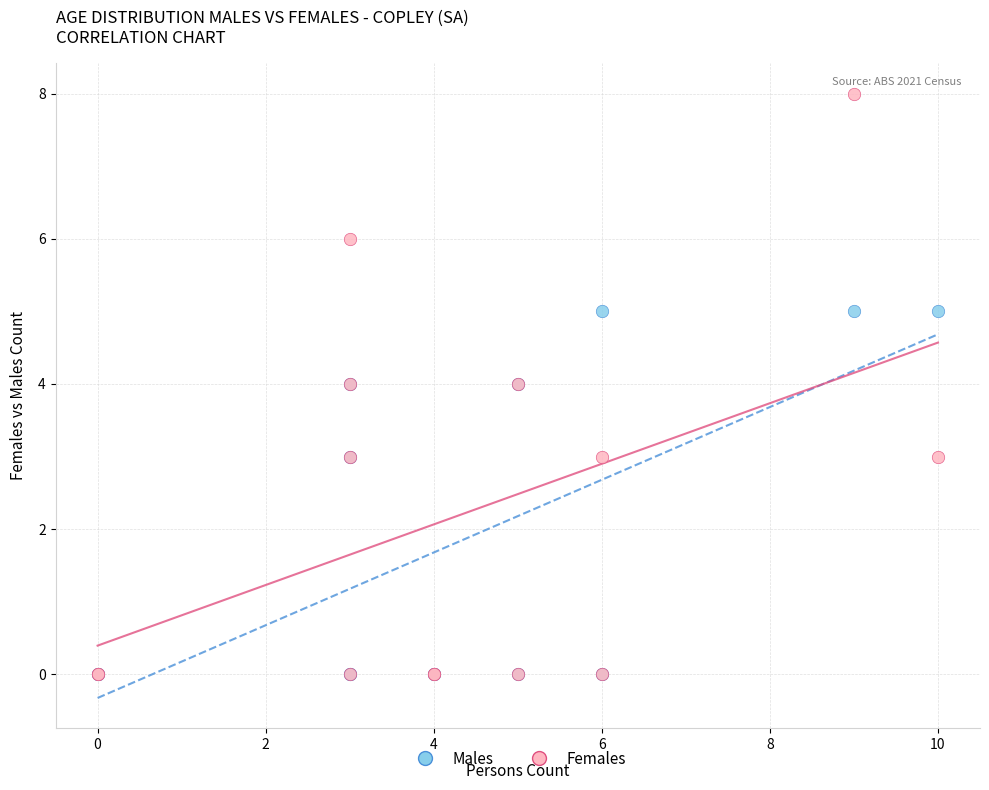

What are all the series names shown in the legend?

Males, Females